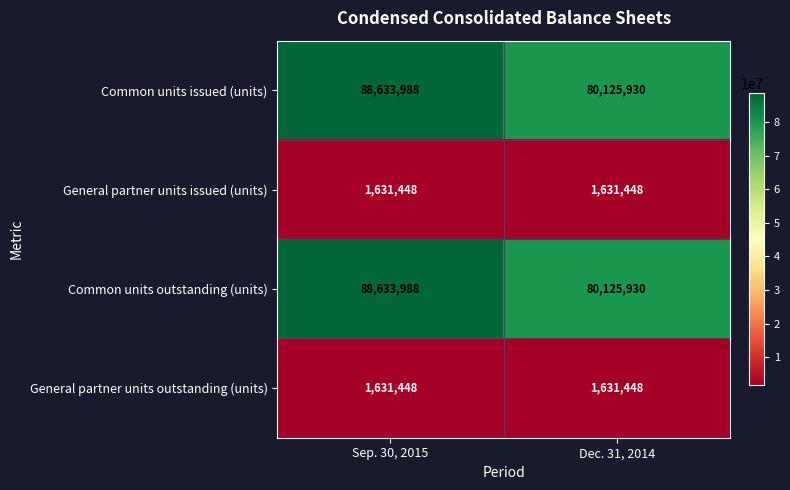

What is the difference between the Common units issued (units) values at Dec. 31, 2014 and Sep. 30, 2015?

8508058